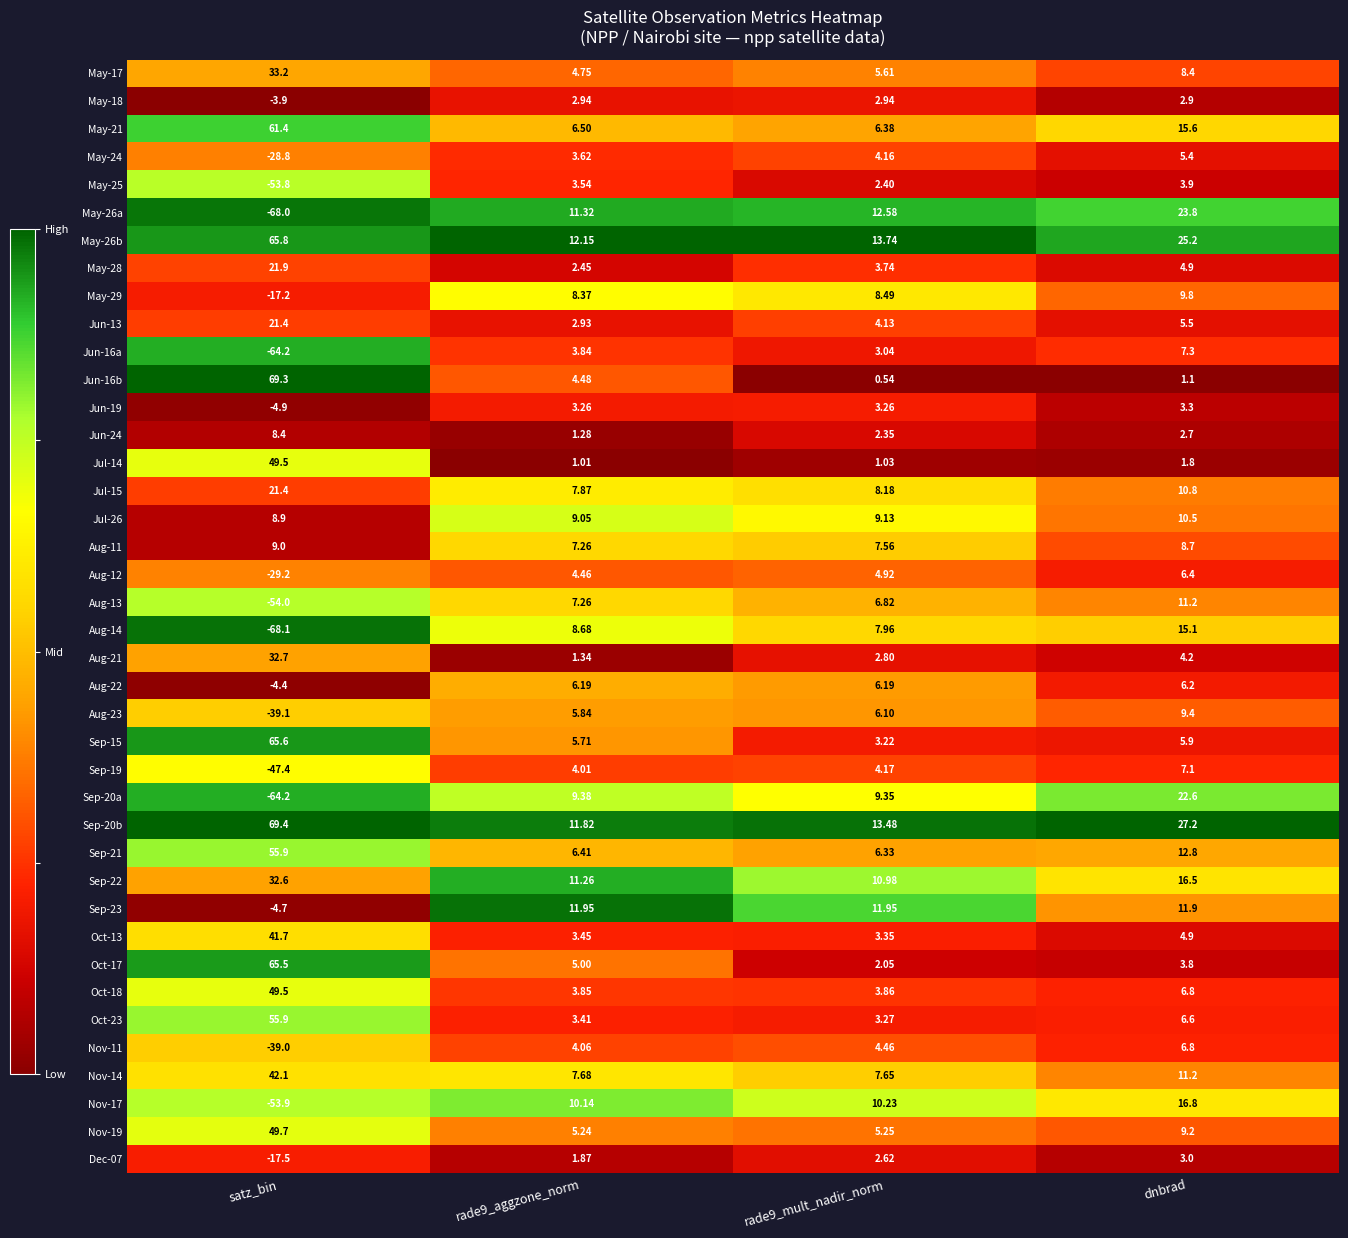

Which series has the widest spread of values?

May-26a